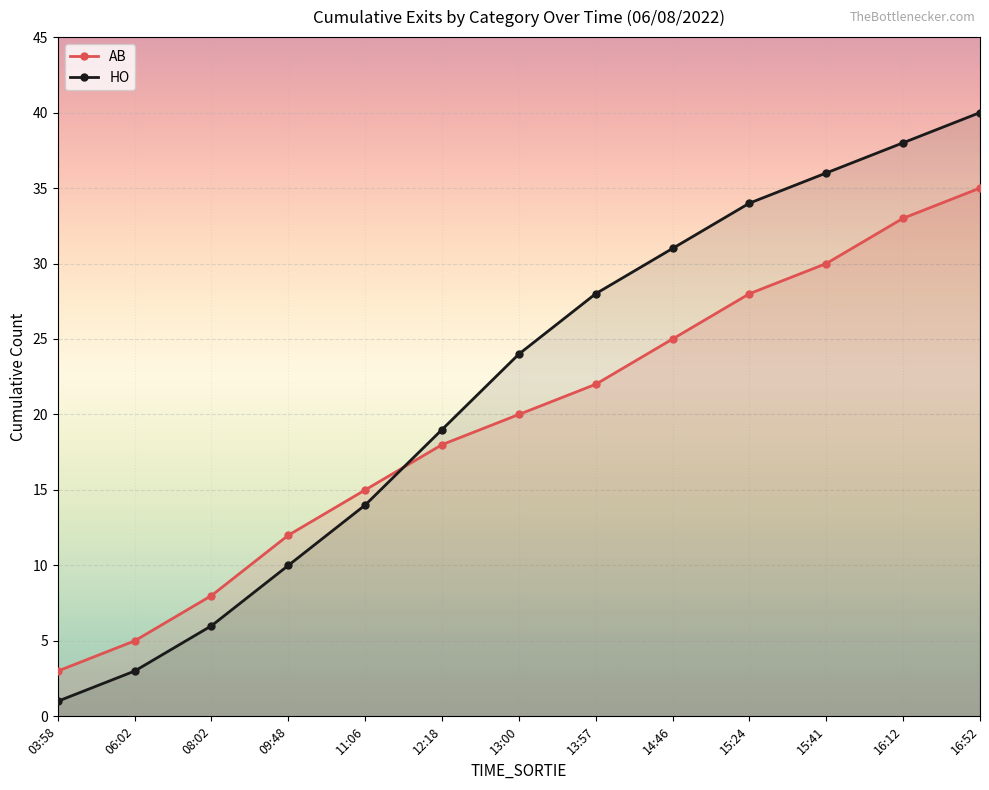

Which category has the lowest value in the AB series?

03:58